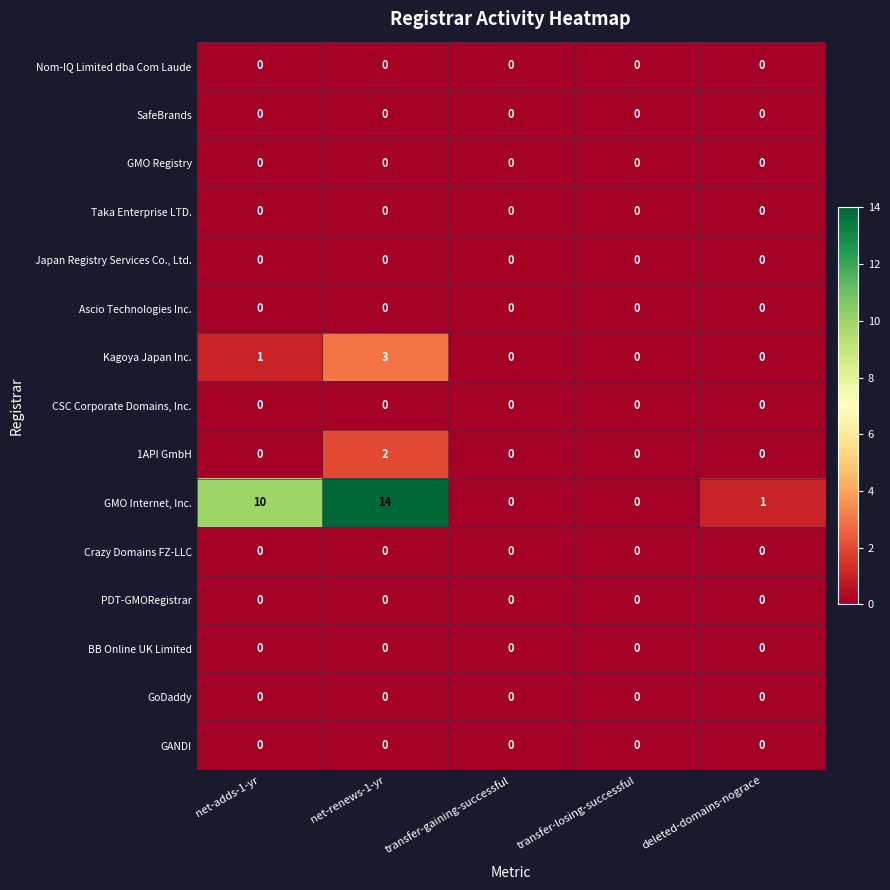

What is the average value of the GMO Internet, Inc. series?

5